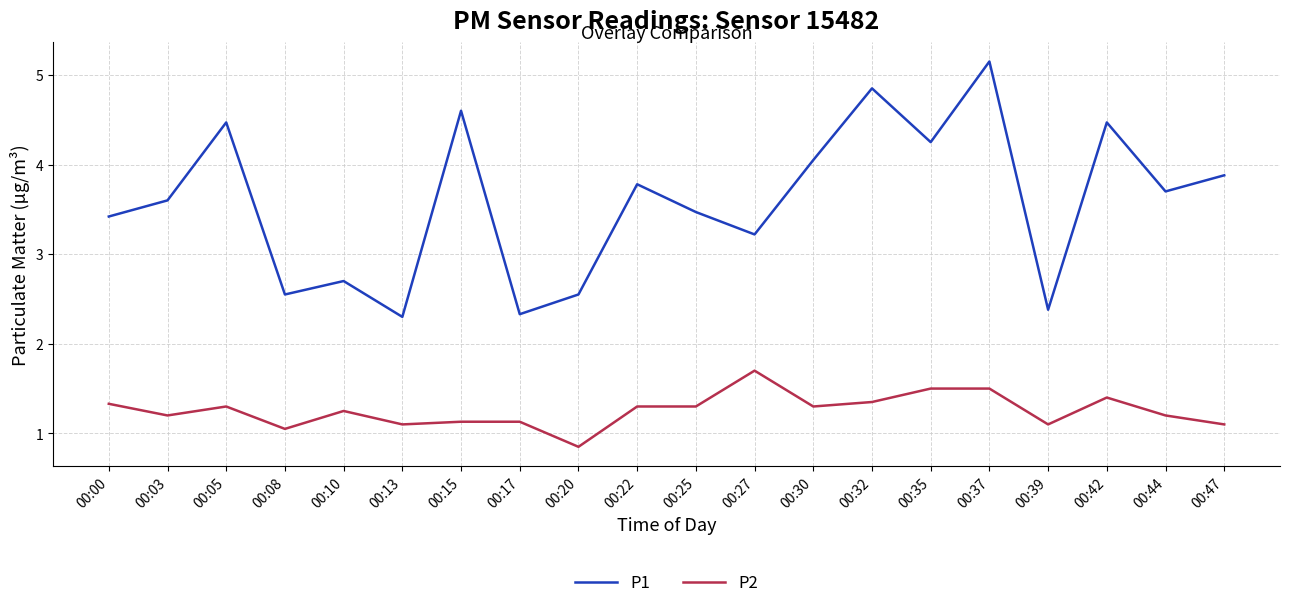

List the series in order of their peak value, lowest first.

P2, P1